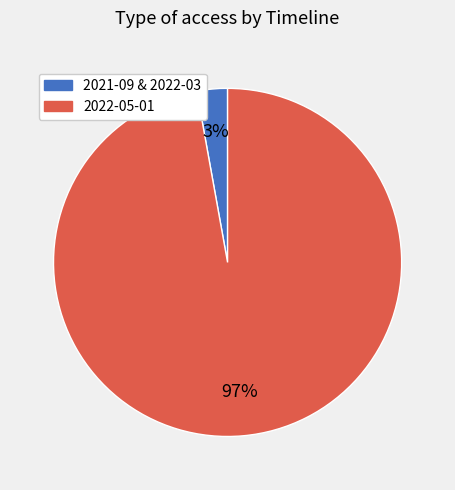

Is it true that 2022-05-01 is 97% of the pie?

True